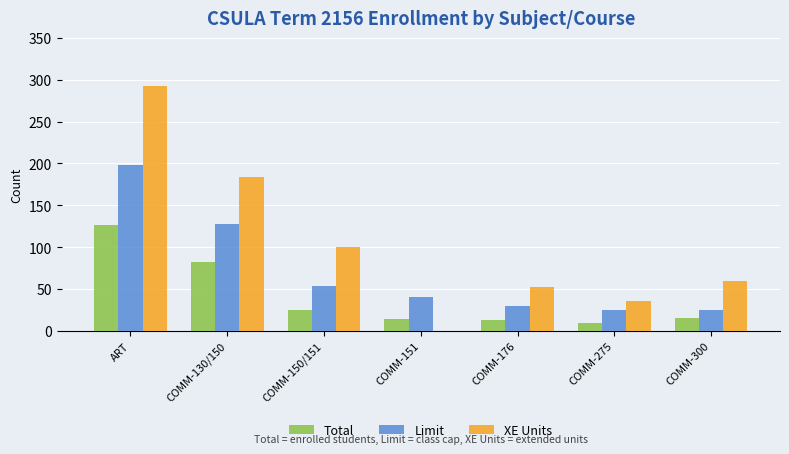

What is the maximum value shown in the chart?

292